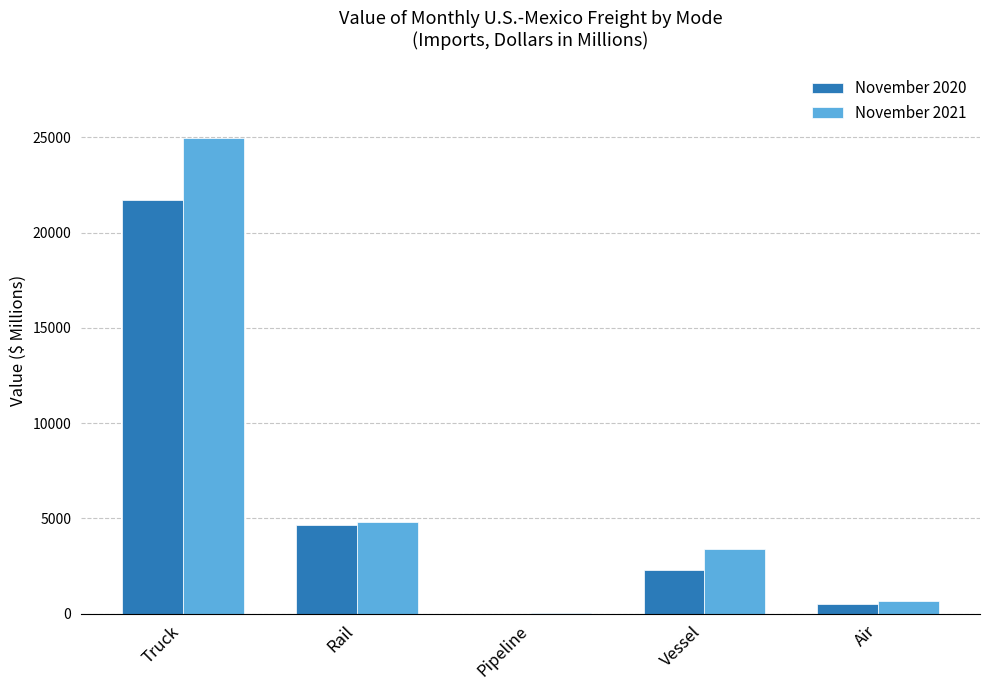

At which category is the sum across all series the highest?

Truck